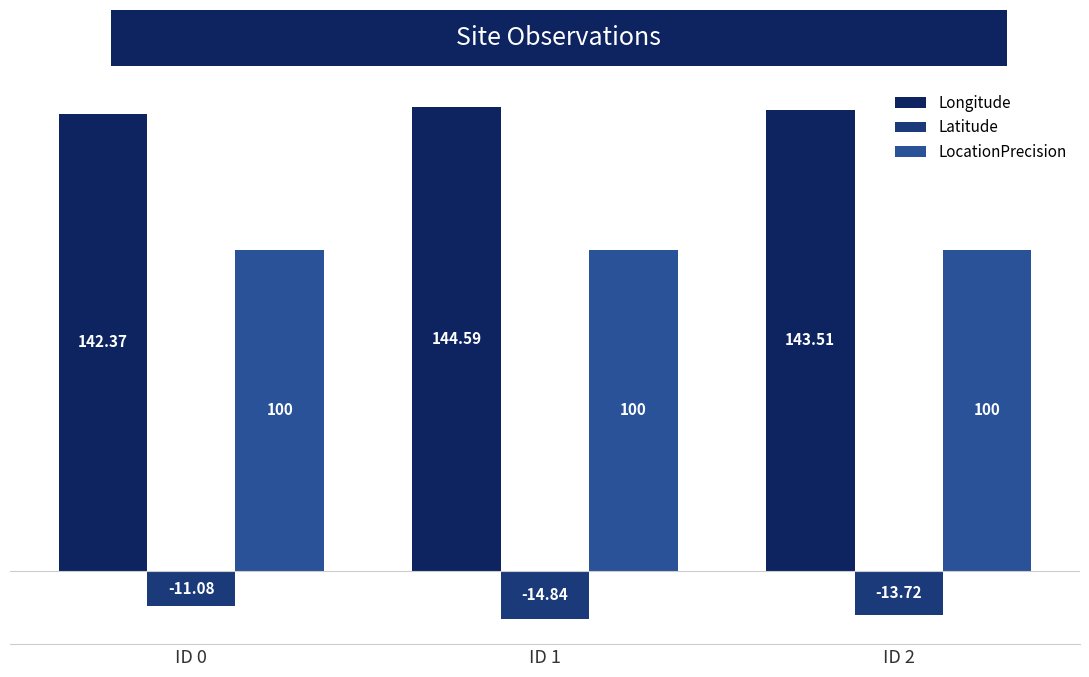

At which category is the sum across all series the highest?

ID 0